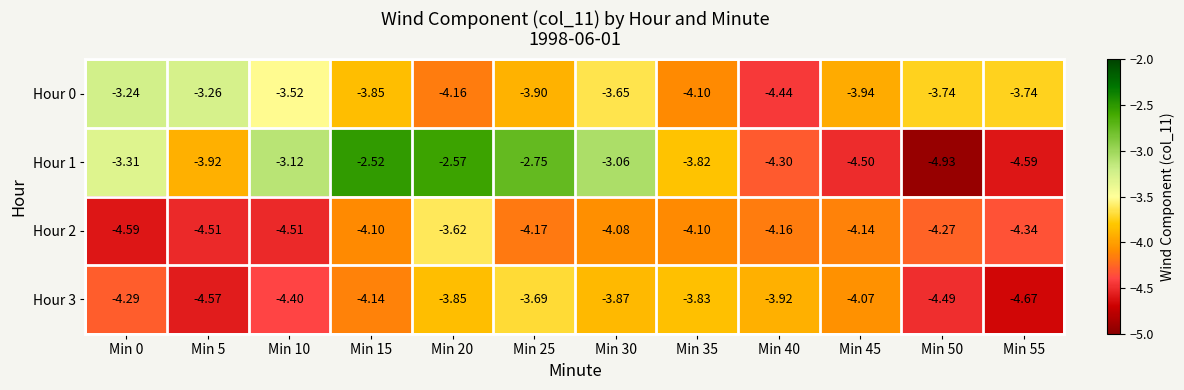

Rank the series at Min 20 from lowest to highest value.

Hour 0, Hour 3, Hour 2, Hour 1